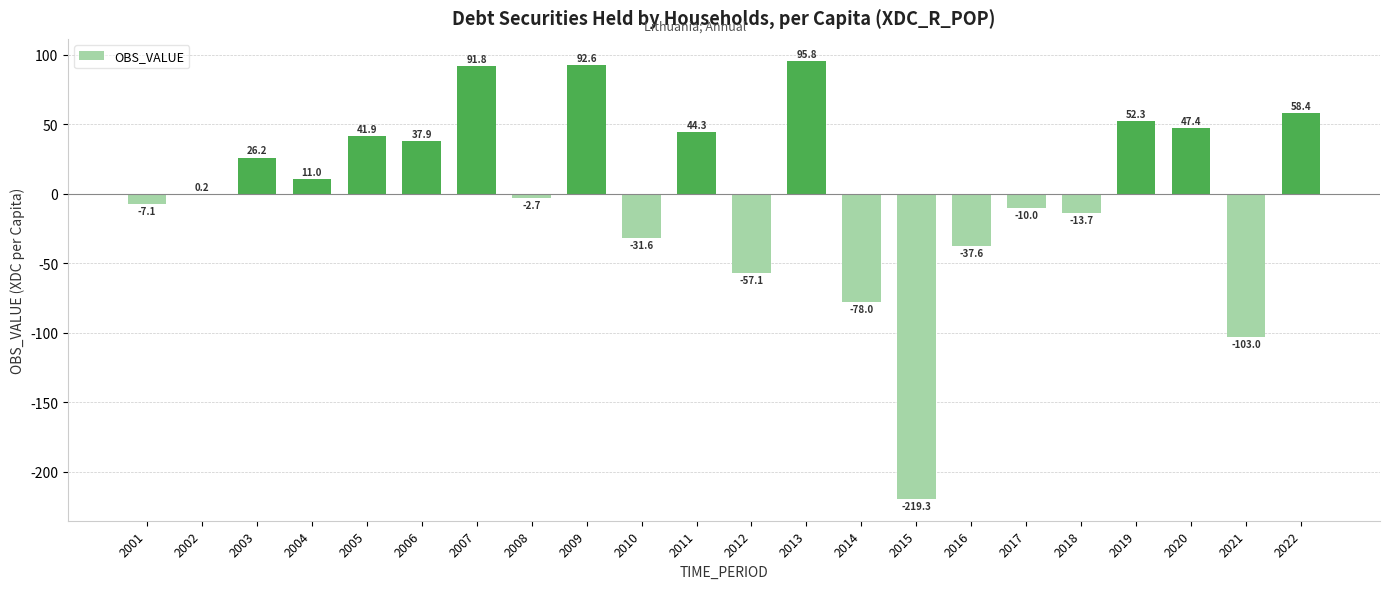

True or false: the data shows -16.4 at 2012.

False